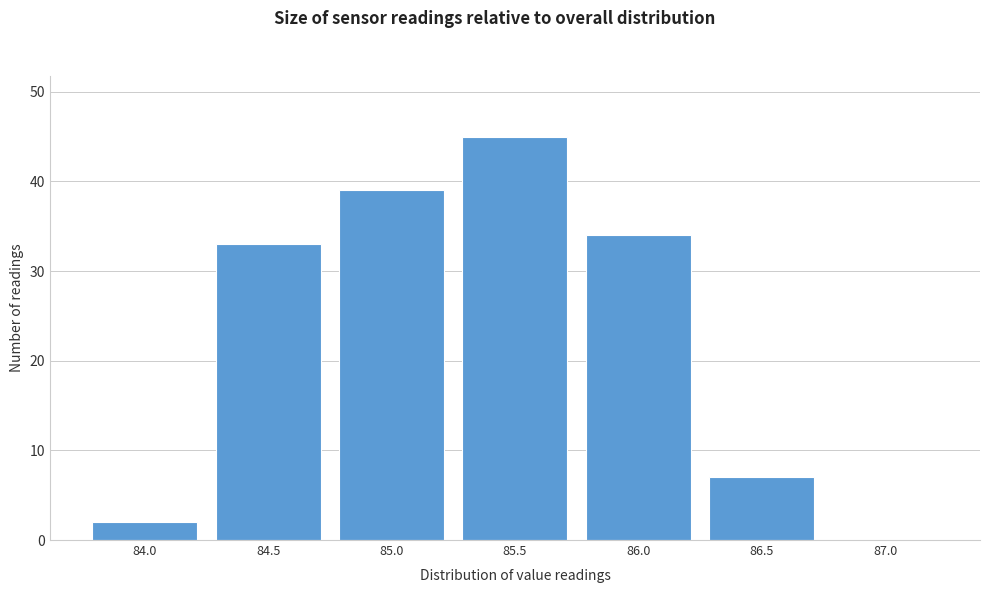

Reading left to right, extract all data points from this chart.

84.0=2	84.5=33	85.0=39	85.5=45	86.0=34	86.5=7	87.0=0